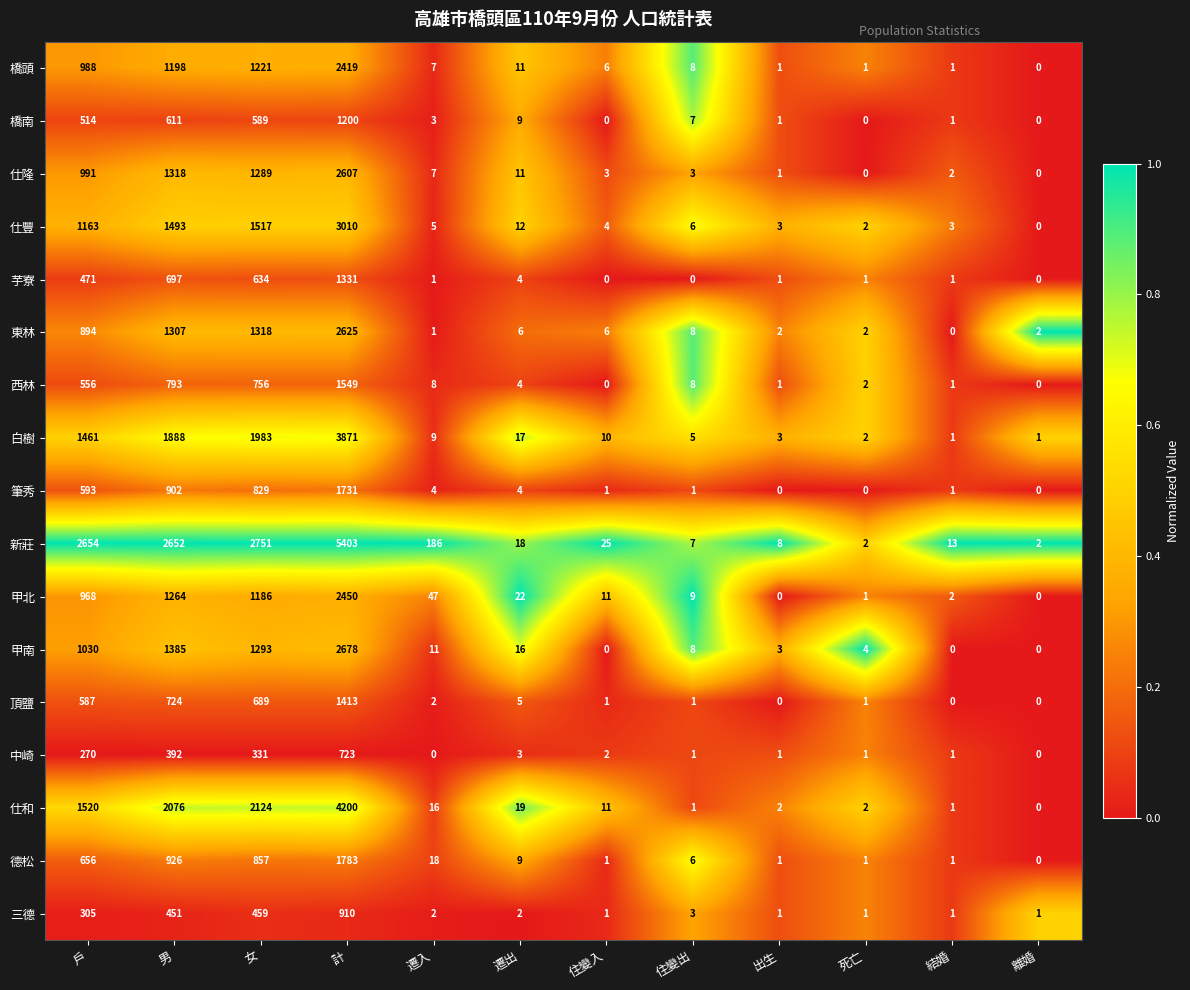

Rank the series by their maximum value, from lowest to highest.

中崎, 三德, 橋南, 芋寮, 頂鹽, 西林, 筆秀, 德松, 橋頭, 甲北, 仕隆, 東林, 甲南, 仕豐, 白樹, 仕和, 新莊